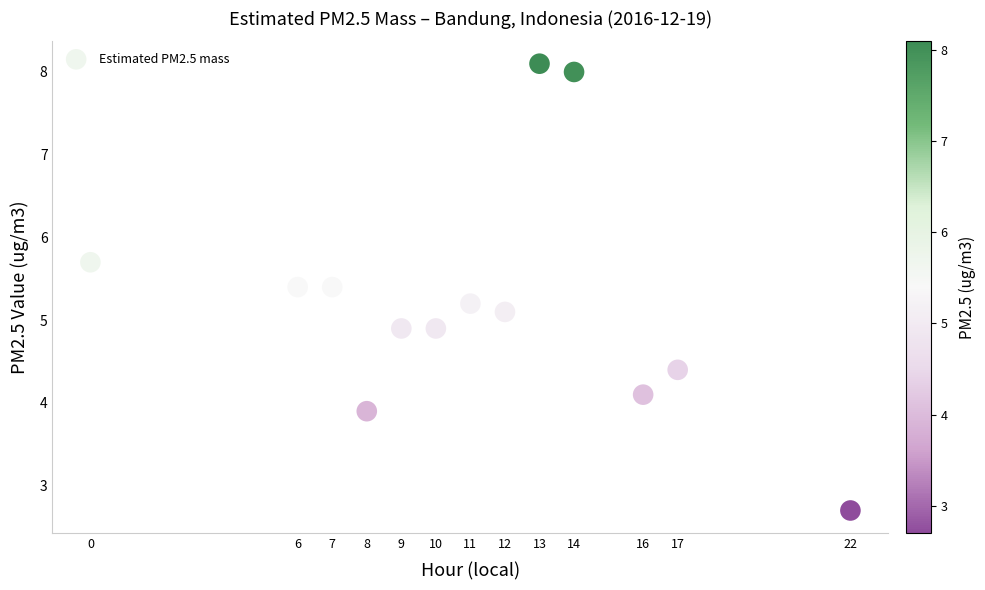

What is the range of Y values (max minus min)?

5.4